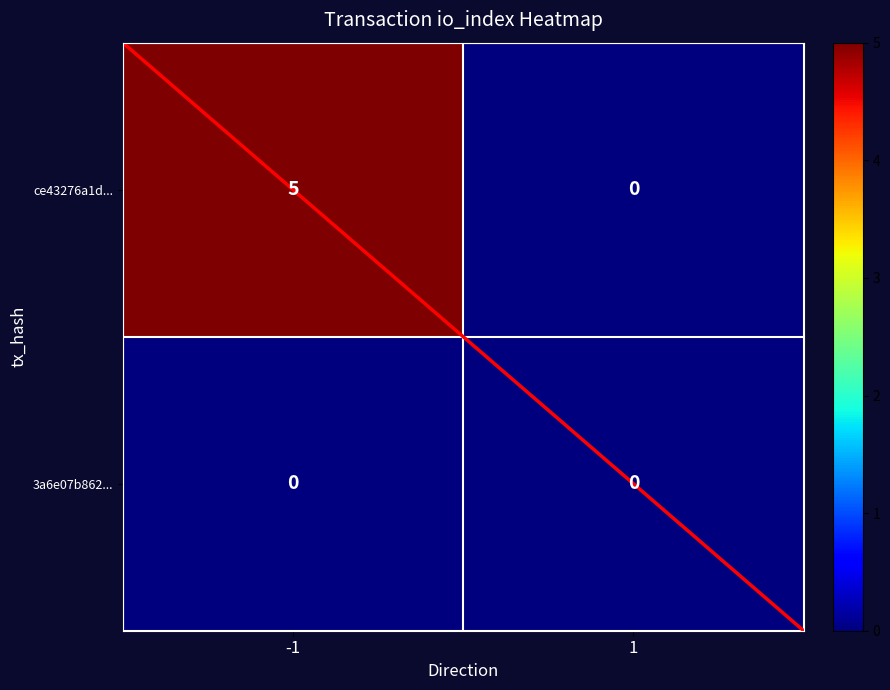

Reading right to left, list all the values displayed in this chart.

ce43276a1d...: 0	5
3a6e07b862...: 0	0